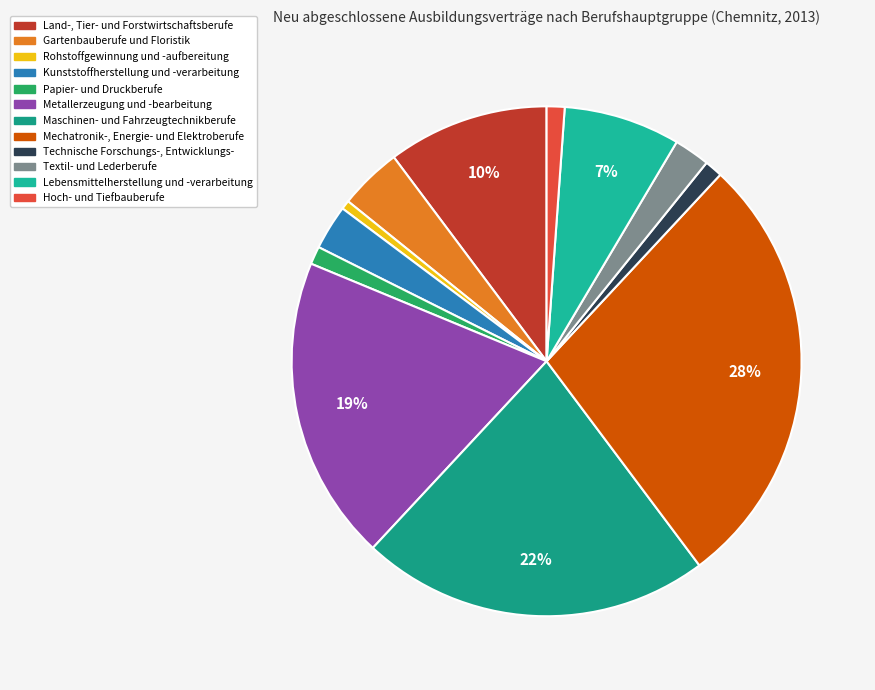

Combined, do Metallerzeugung und -bearbeitung and Land-, Tier- und Forstwirtschaftsberufe account for over 50%?

No